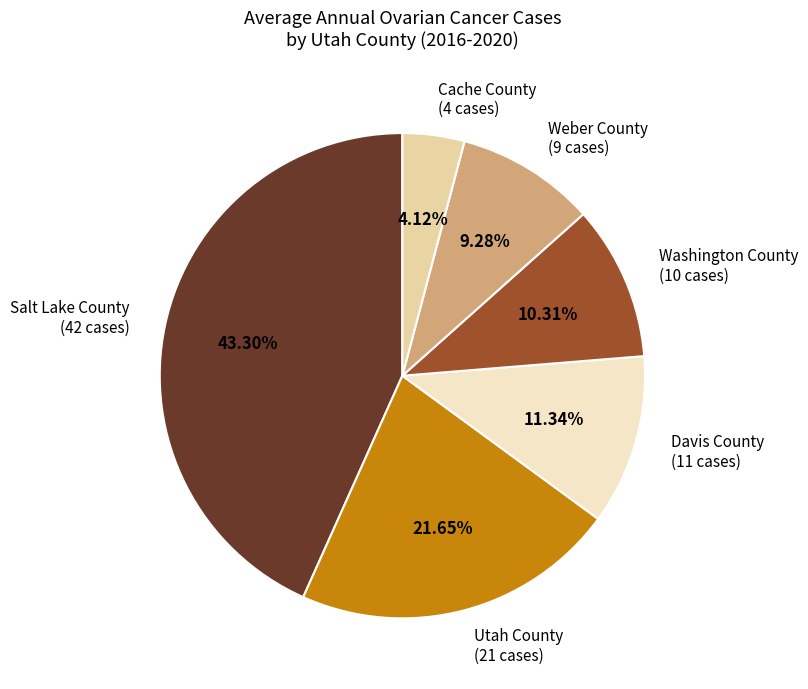

To the nearest percent, what is the average slice percentage?

17%